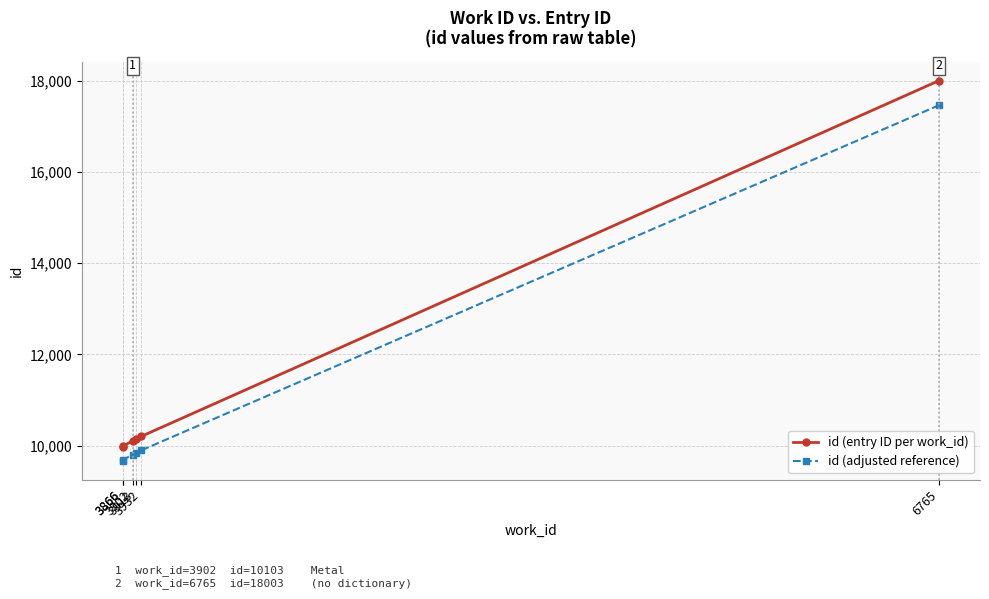

Rank the categories by id (adjusted reference) value from highest to lowest.

6765, 3932, 3913, 3902, 3866, 3866